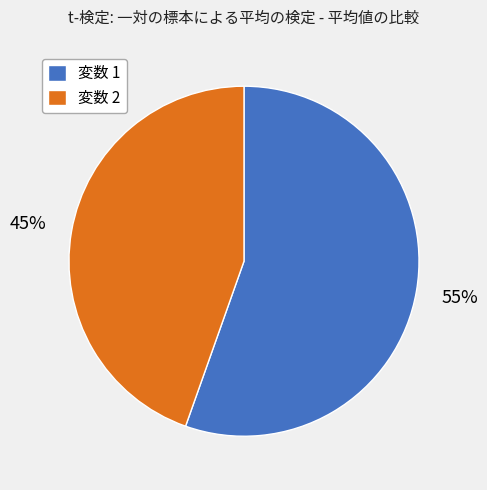

True or false: 変数 1 accounts for 55% of the total.

True